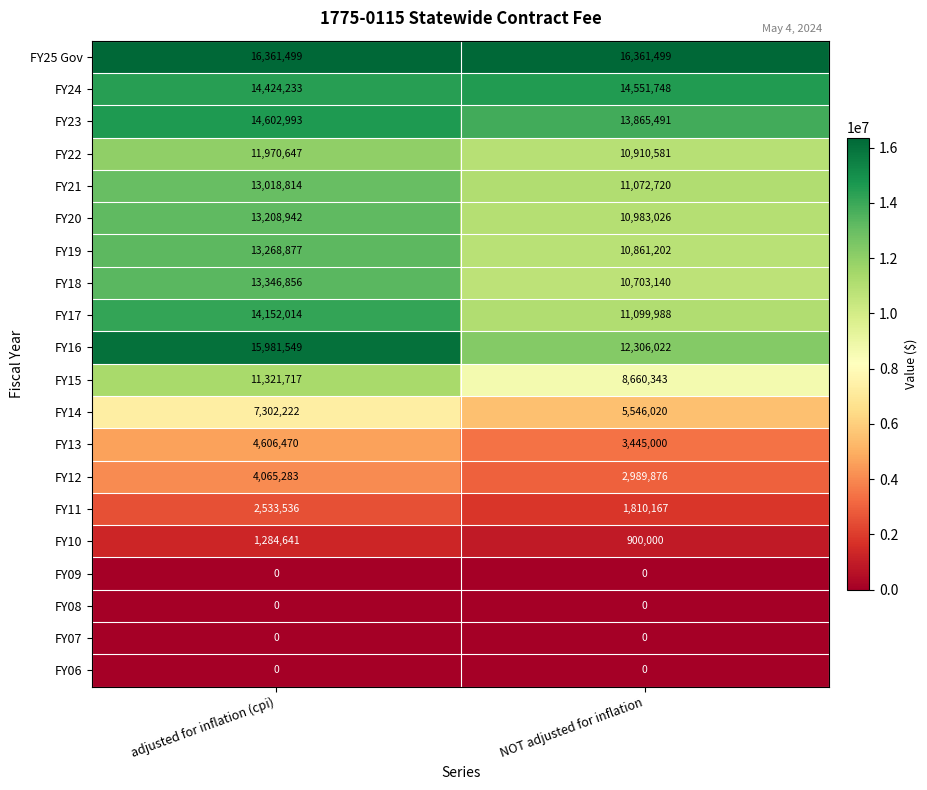

The FY19 series shows 10861202 at NOT adjusted for inflation. True or false?

True